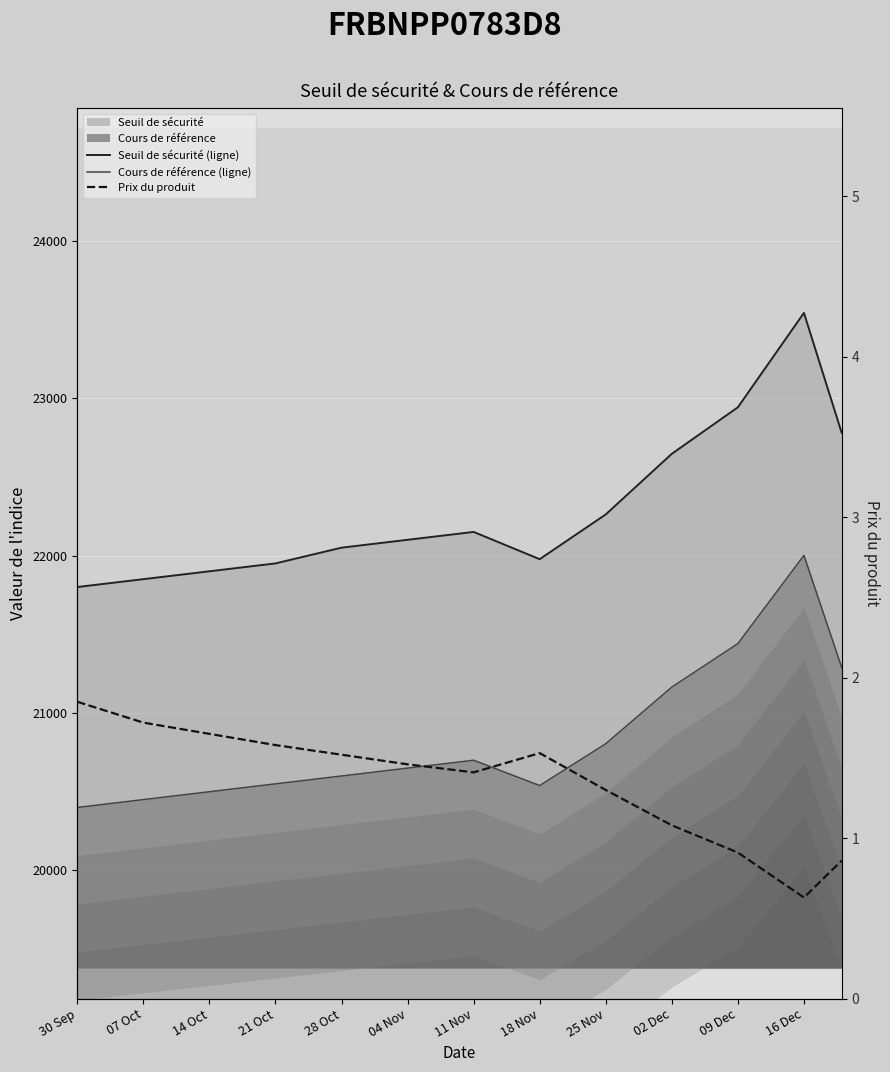

True or false: Cours de référence (ligne) and Seuil de sécurité (ligne) intersect in this chart.

False